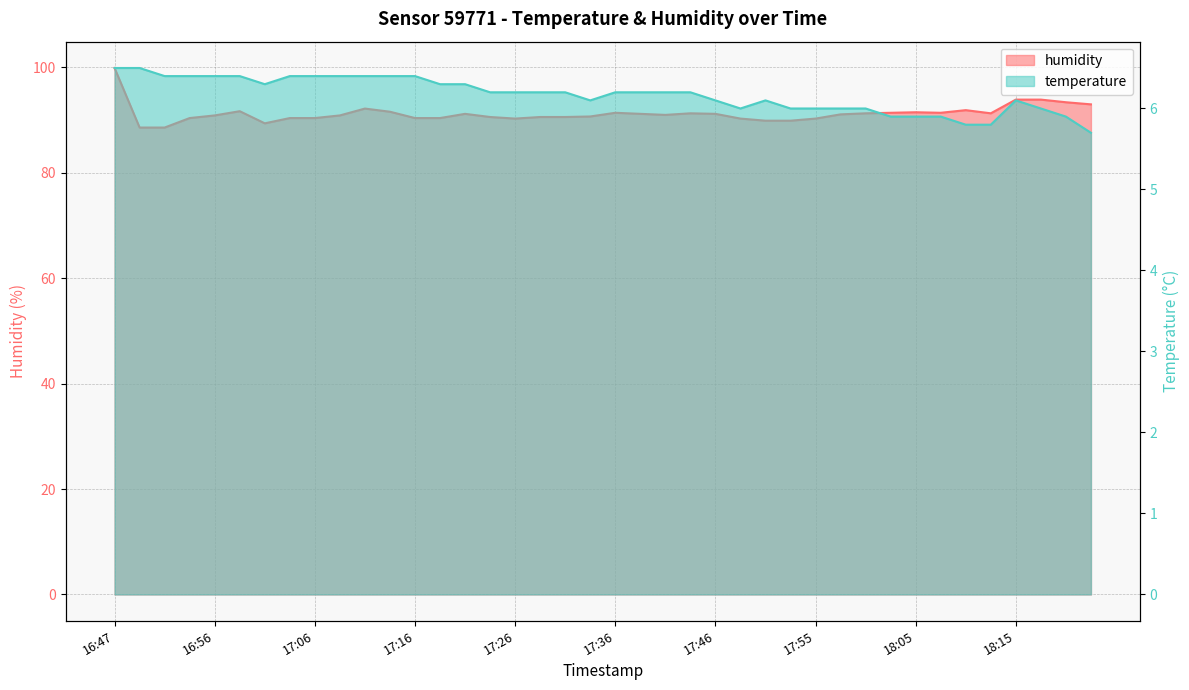

Where is the first local minimum for temperature?

17:01